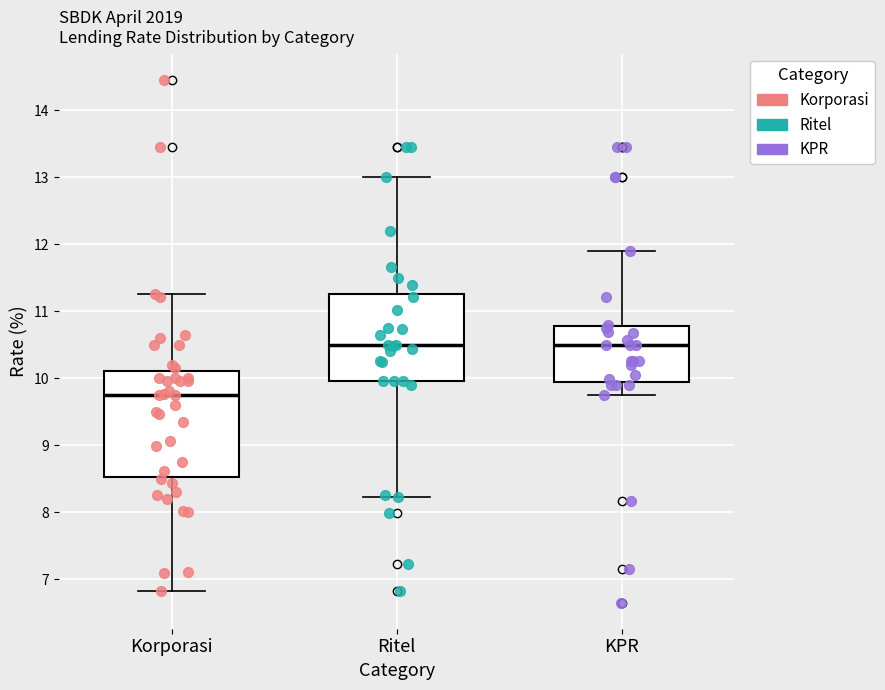

Comparing the boxes themselves (not the whiskers), which one is the tallest?

Korporasi